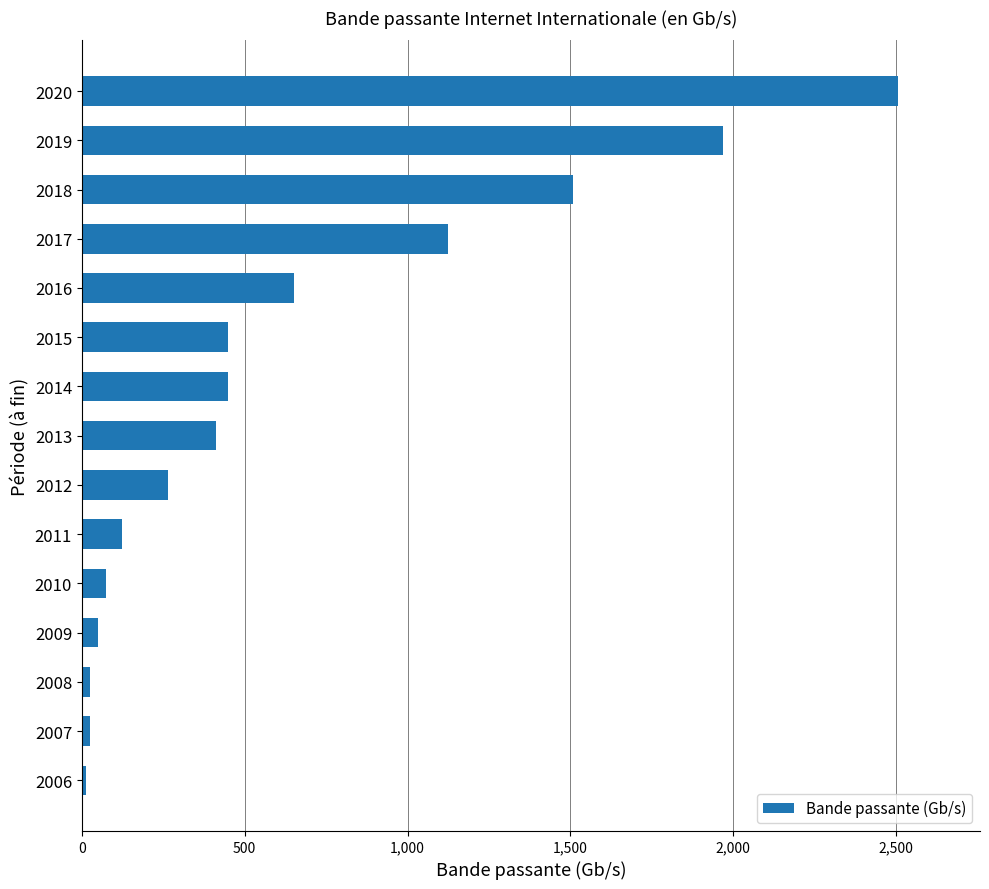

What is the difference between the maximum and second lowest values?

2482